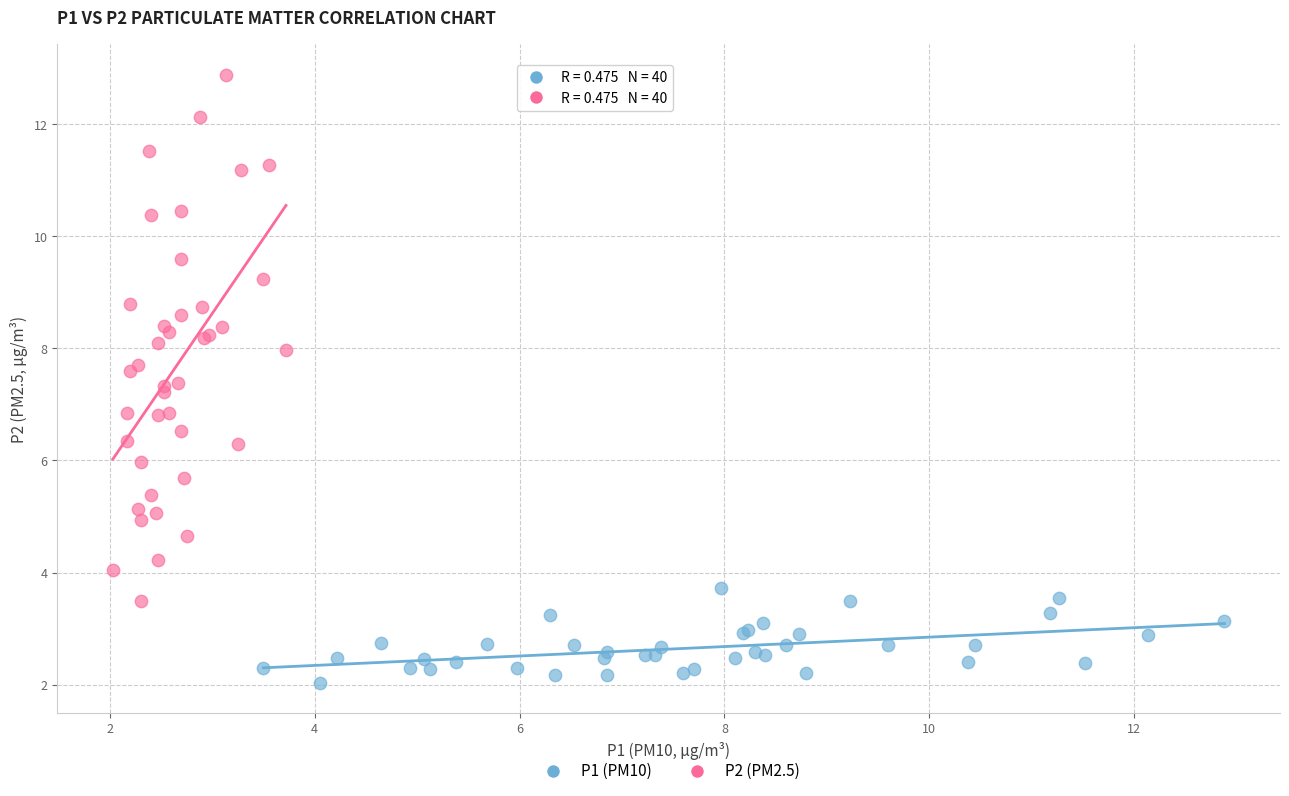

Which series contains the lowest Y value?

P1 (PM10)